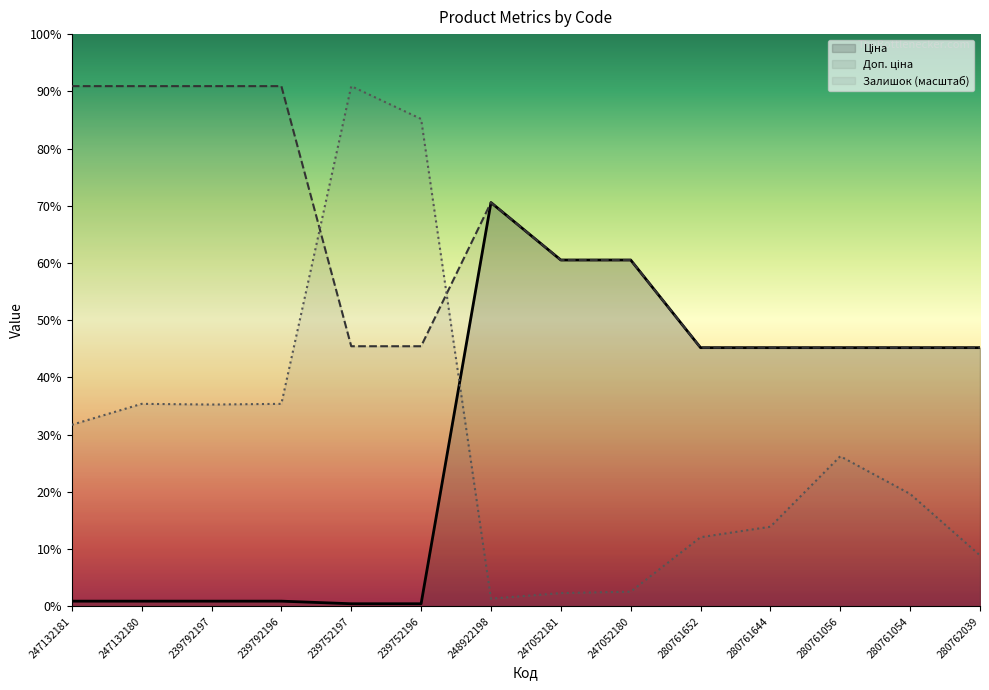

How many lines are shown in the chart?

3